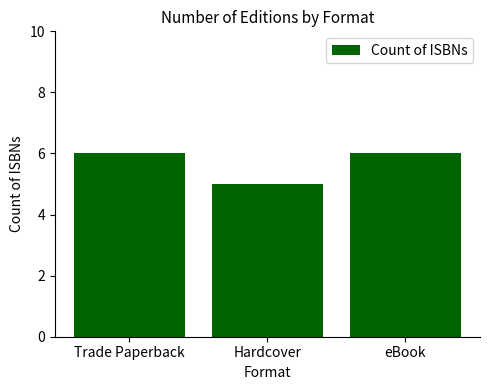

How many series are shown in this chart?

1